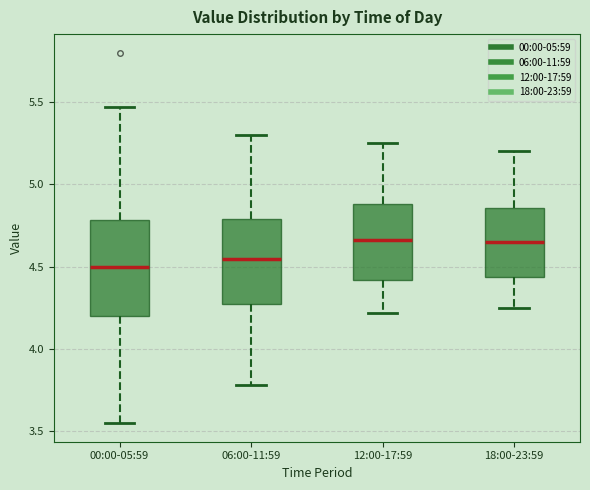

Where is the upper edge of the box for 00:00-05:59 on the y-axis? The values are not printed on the chart, so give them approximately, as read against the axis.

4.80